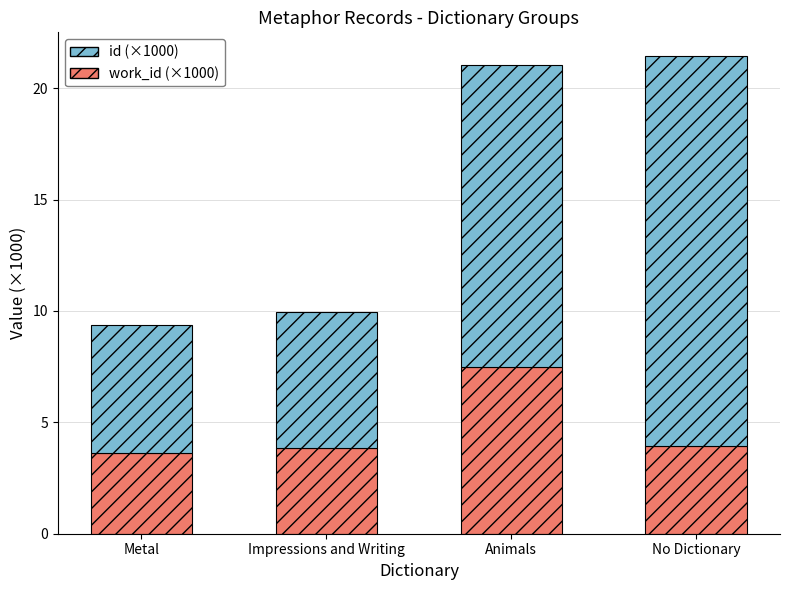

What is the total value across all series at Metal?

9.4